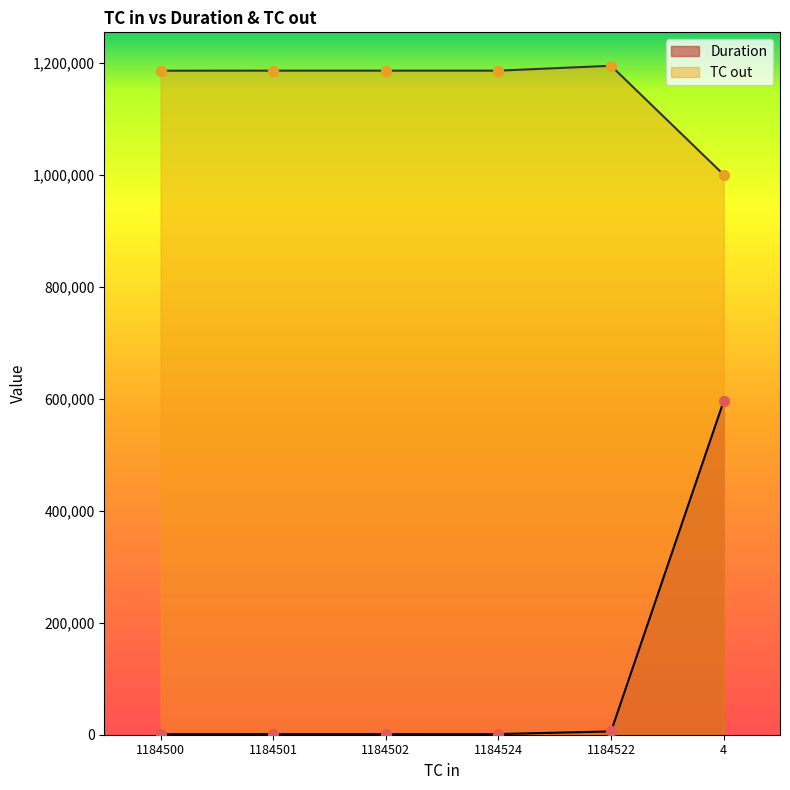

What are all the series names shown in the legend?

Duration, TC out